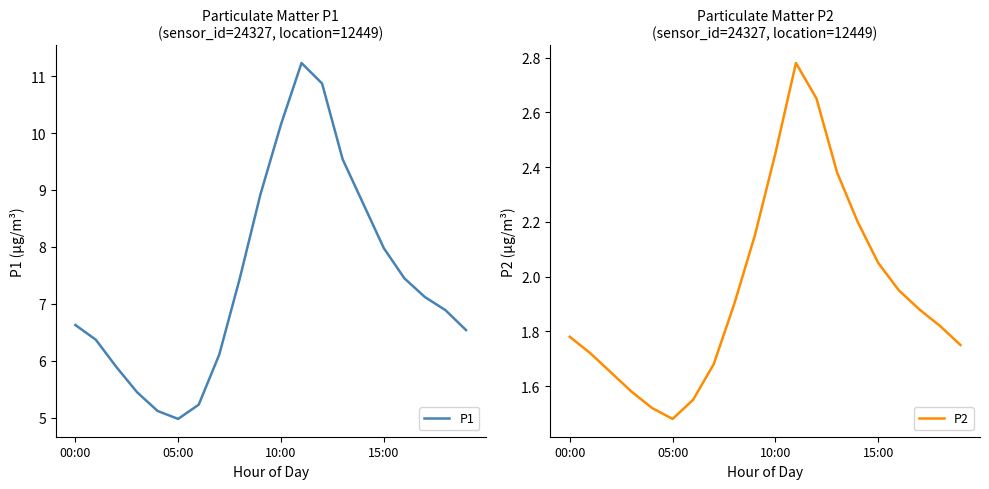

The P1 series shows 10.2 at 10:00. True or false?

True